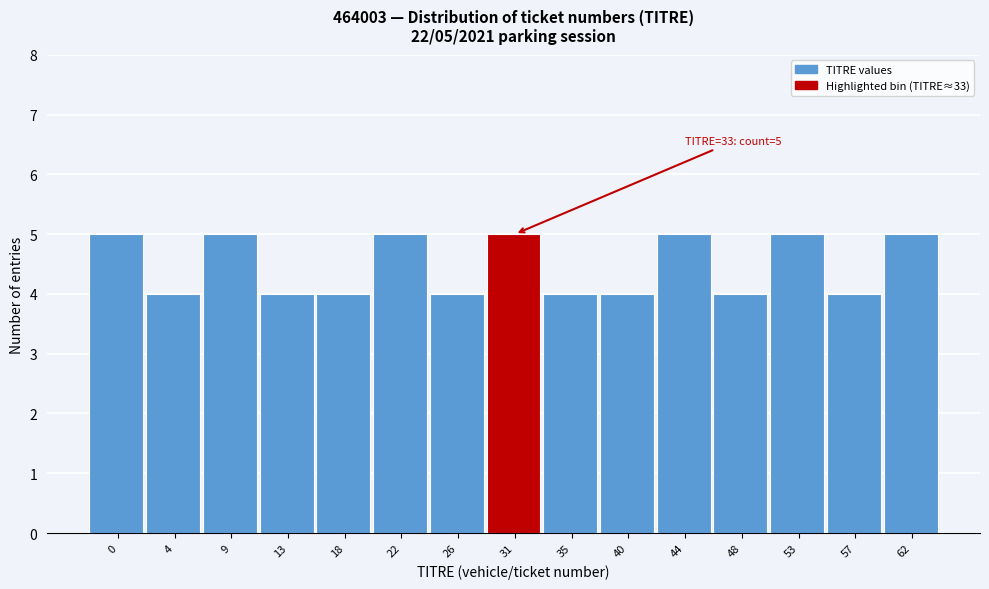

Reading left to right, what are all the values shown in this chart?

5	4	5	4	4	5	4	5	4	4	5	4	5	4	5